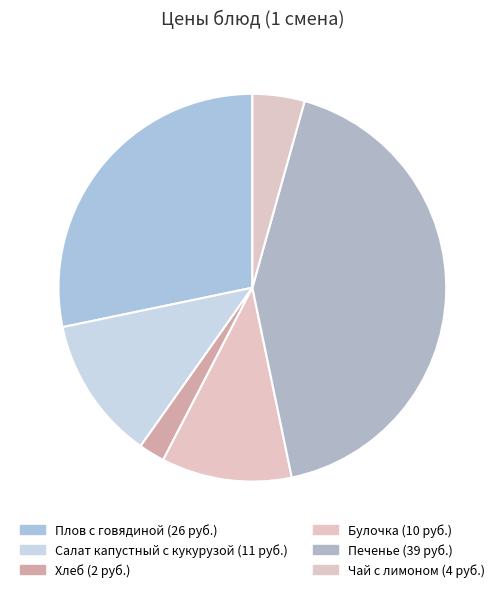

Which category has the smallest portion of the pie?

Хлеб